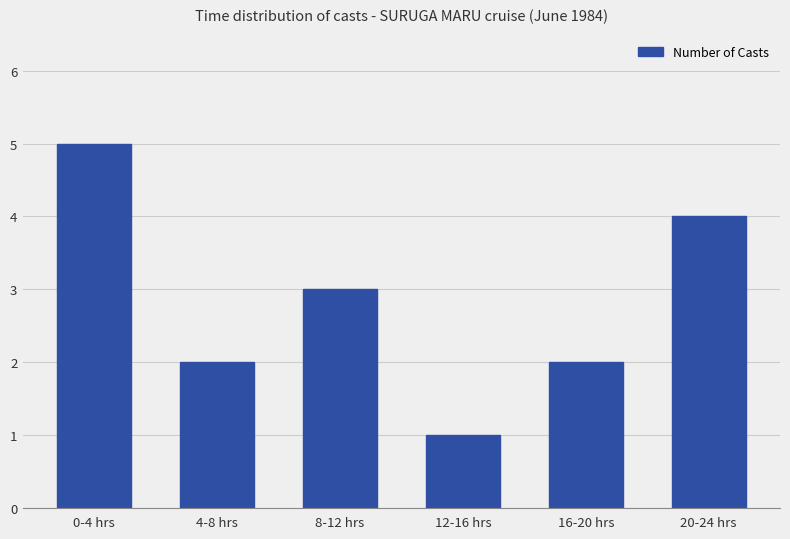

What position from the left is 0-4 hrs?

1